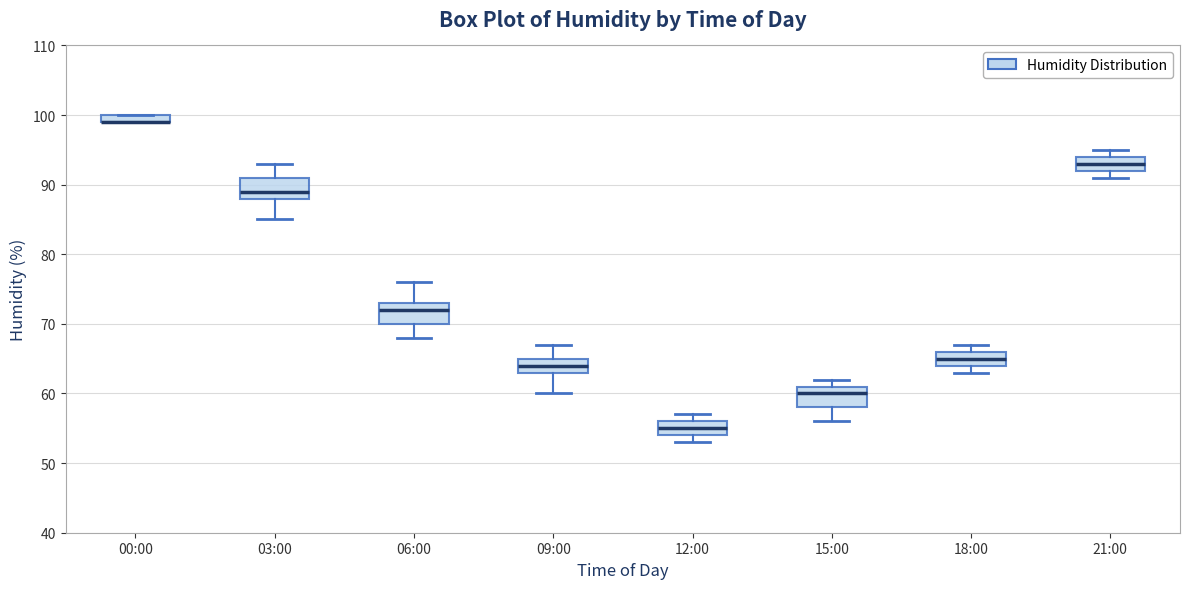

Where is the lower edge of the box for 03:00 on the y-axis? The values are not printed on the chart, so give them approximately, as read against the axis.

88